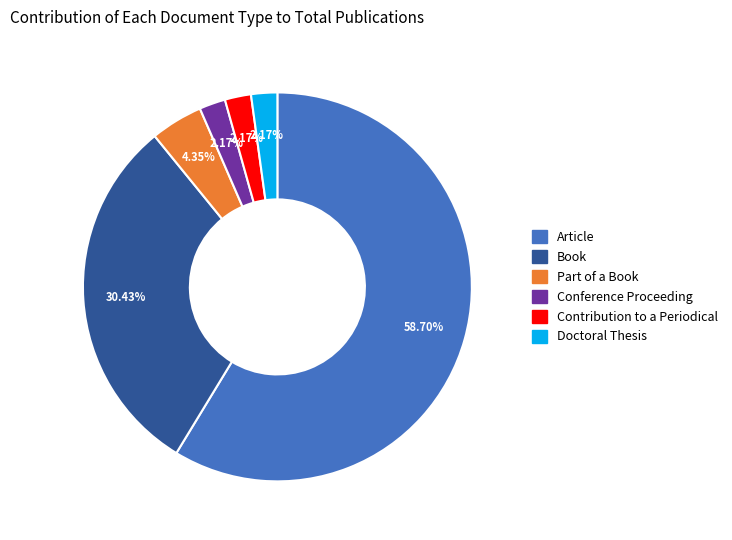

Do Contribution to a Periodical and Book together represent more than half of the pie?

No